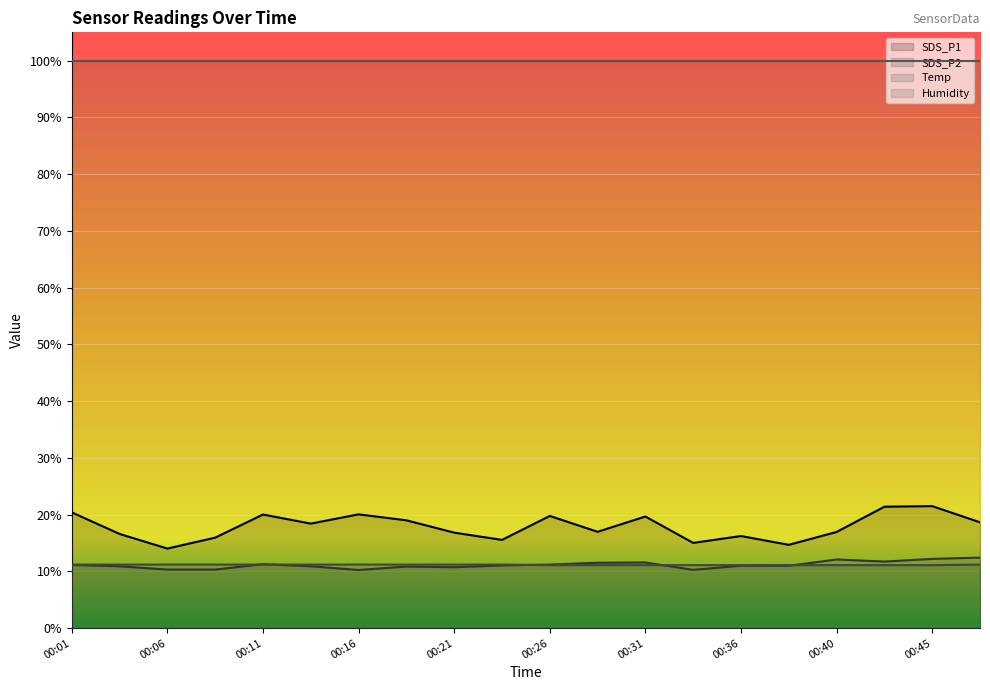

At which label is SDS_P2 closest to 11?

00:36